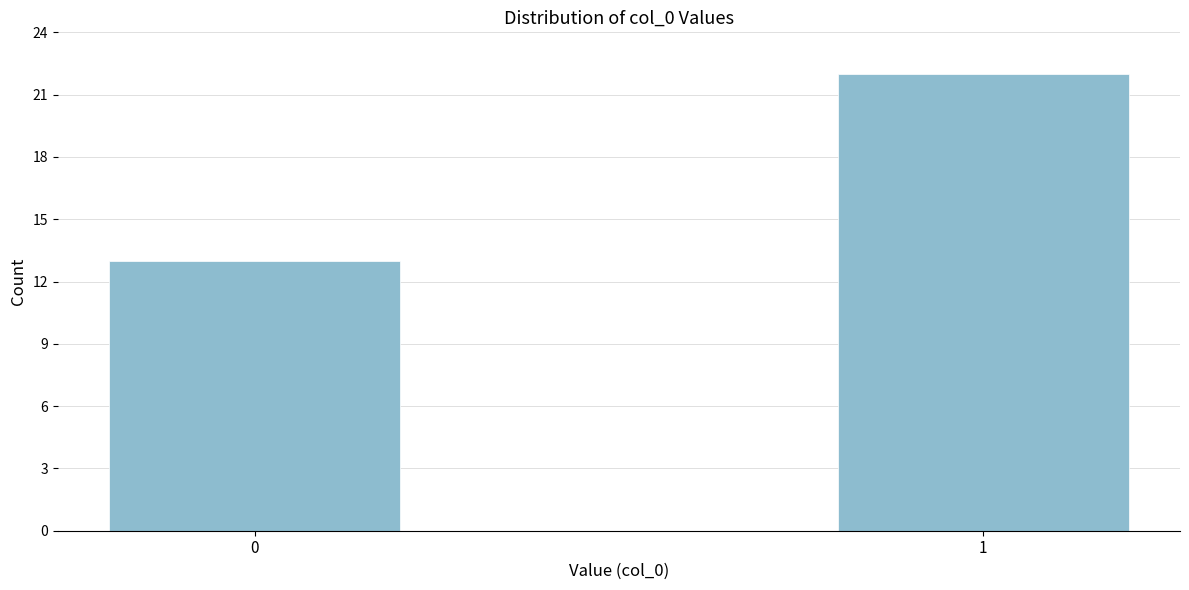

Reading left to right, list all the values displayed in this chart.

13	22